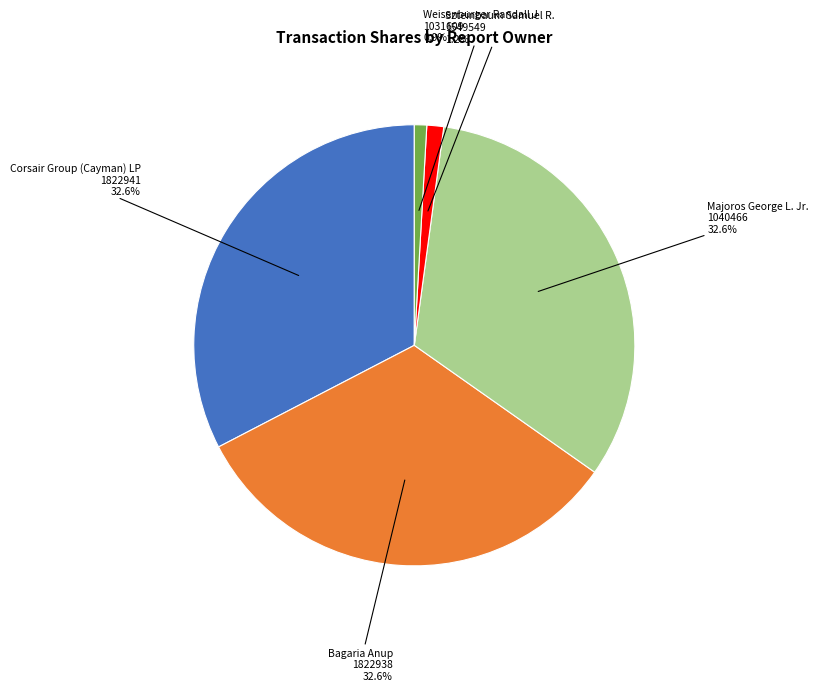

How many segments does this pie chart have?

5